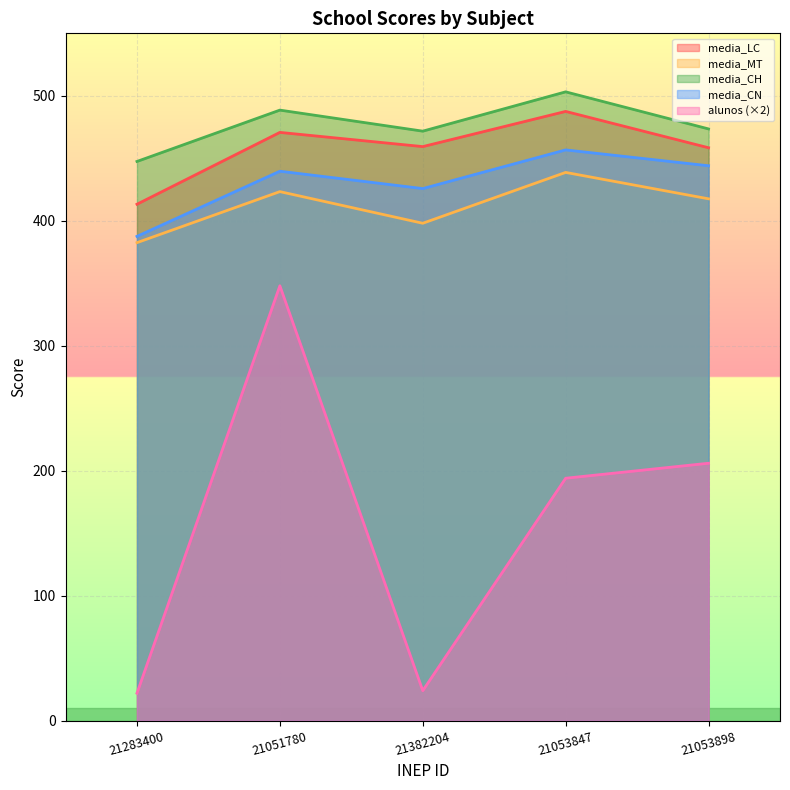

What value does the media_CH series have at 21382204?

471.7